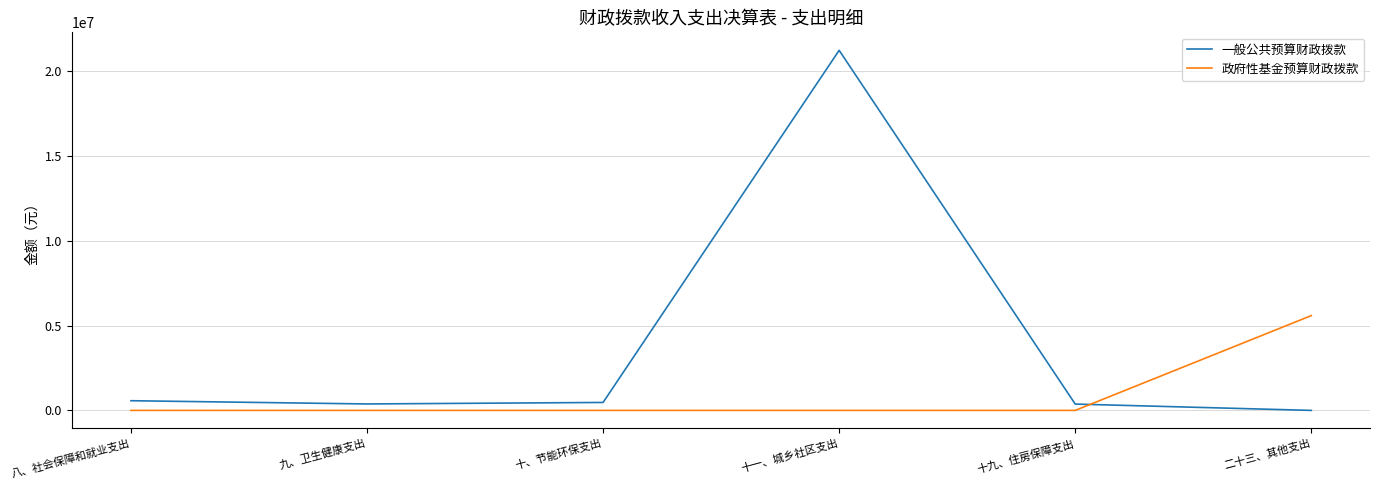

What is the approximate value of 政府性基金预算财政拨款 at 二十三、其他支出?

5582398.9